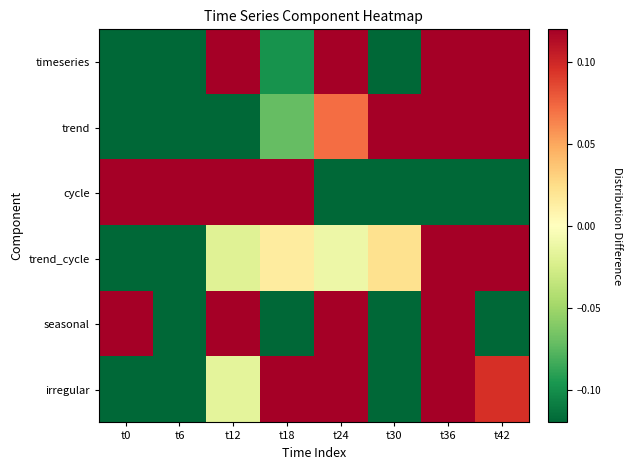

What is the difference between the highest and lowest values at t6?

1.0